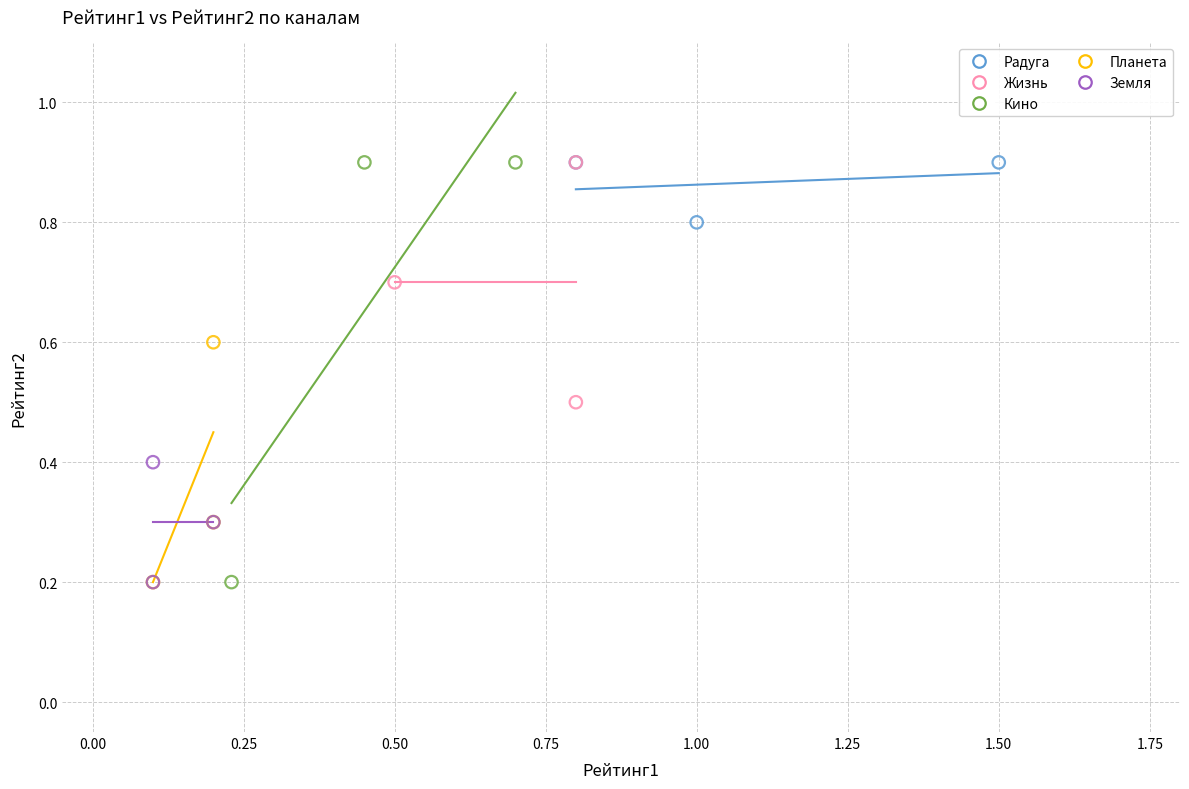

Which series has the largest Y range (max minus min)?

Кино